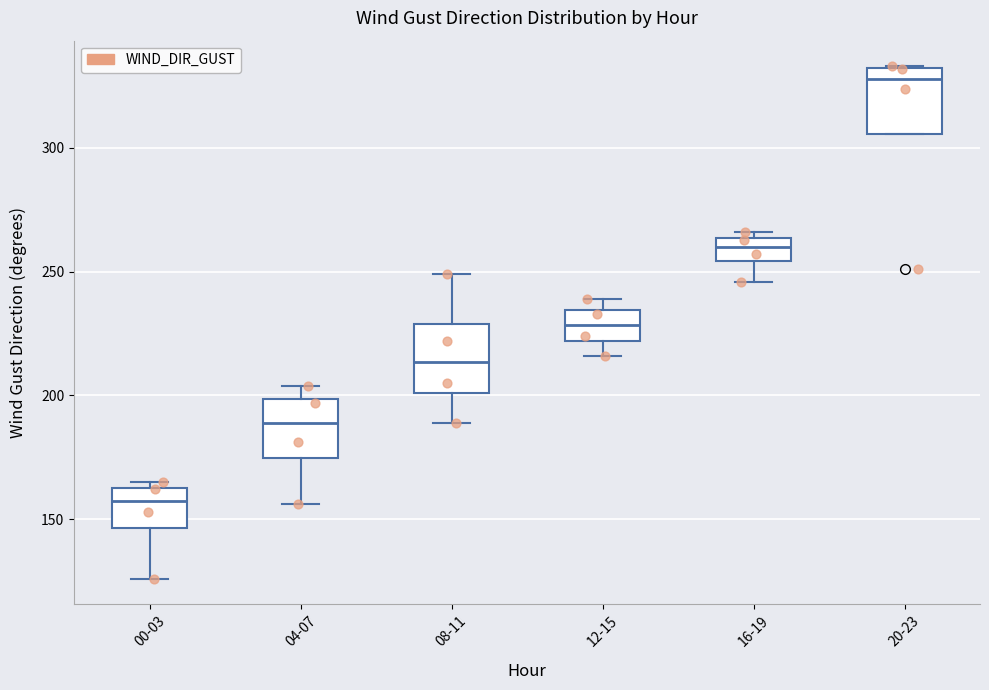

Where is the lower edge of the box for 20-23 on the y-axis? The values are not printed on the chart, so give them approximately, as read against the axis.

305